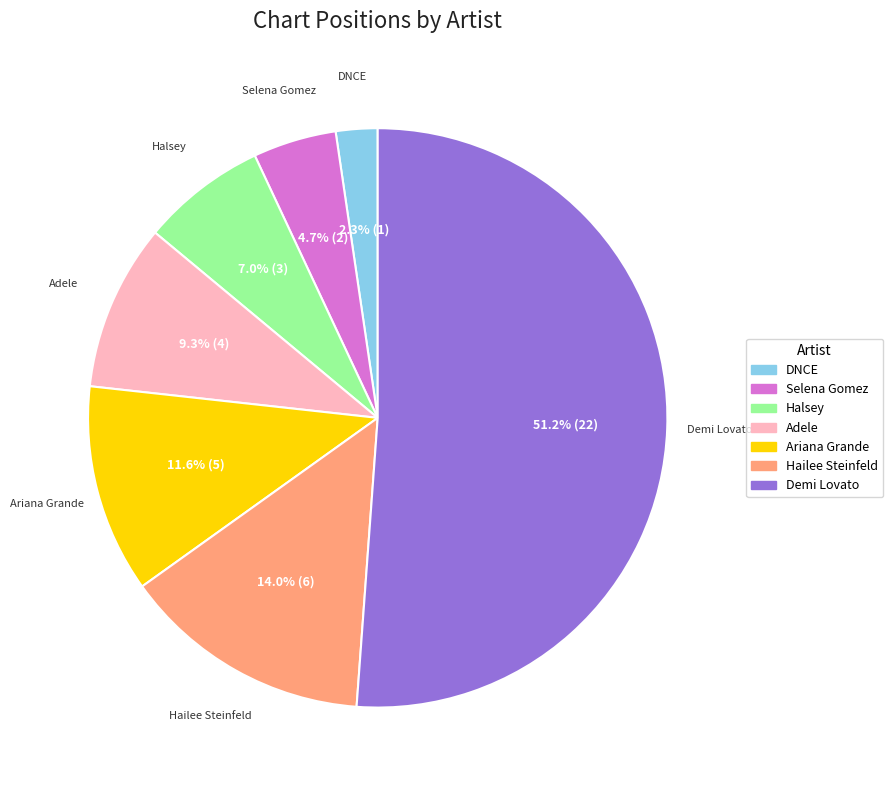

What is the majority slice?

Demi Lovato